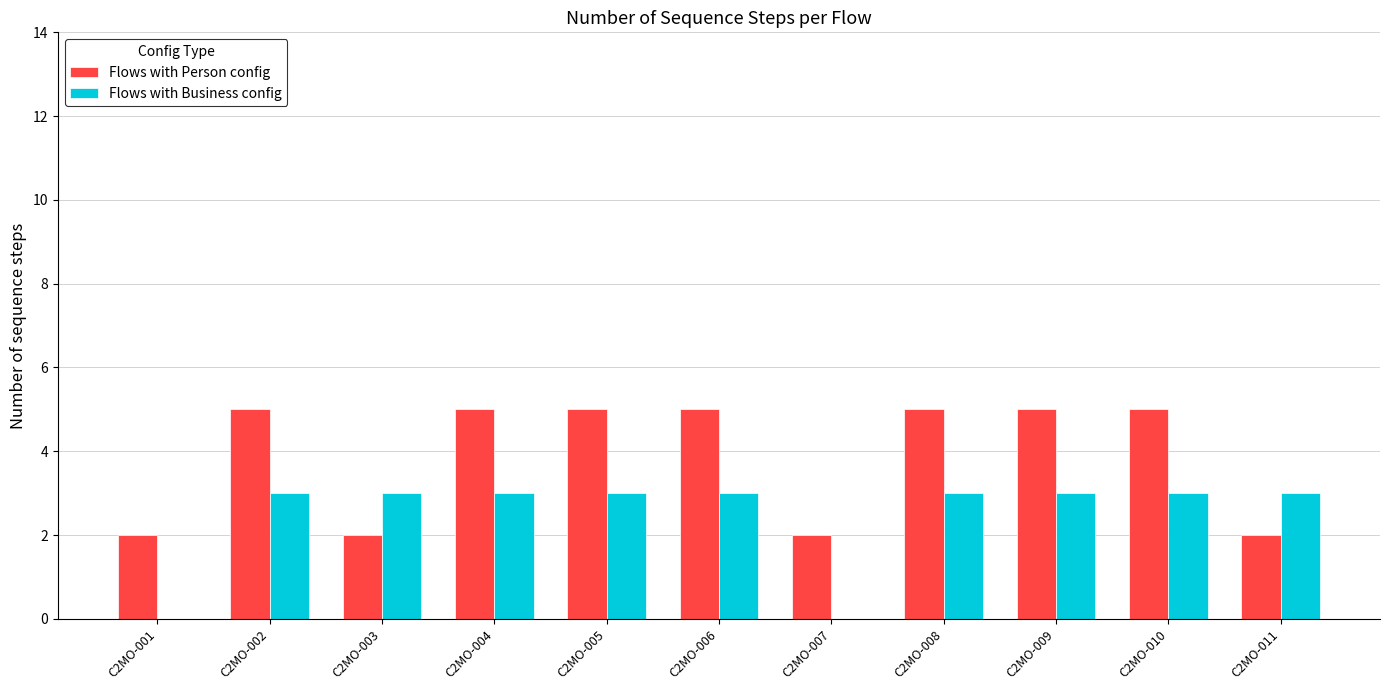

Reading left to right, extract all data points from this chart.

Flows with Person config: C2MO-001=2	C2MO-002=5	C2MO-003=2	C2MO-004=5	C2MO-005=5	C2MO-006=5	C2MO-007=2	C2MO-008=5	C2MO-009=5	C2MO-010=5	C2MO-011=2
Flows with Business config: C2MO-001=0	C2MO-002=3	C2MO-003=3	C2MO-004=3	C2MO-005=3	C2MO-006=3	C2MO-007=0	C2MO-008=3	C2MO-009=3	C2MO-010=3	C2MO-011=3